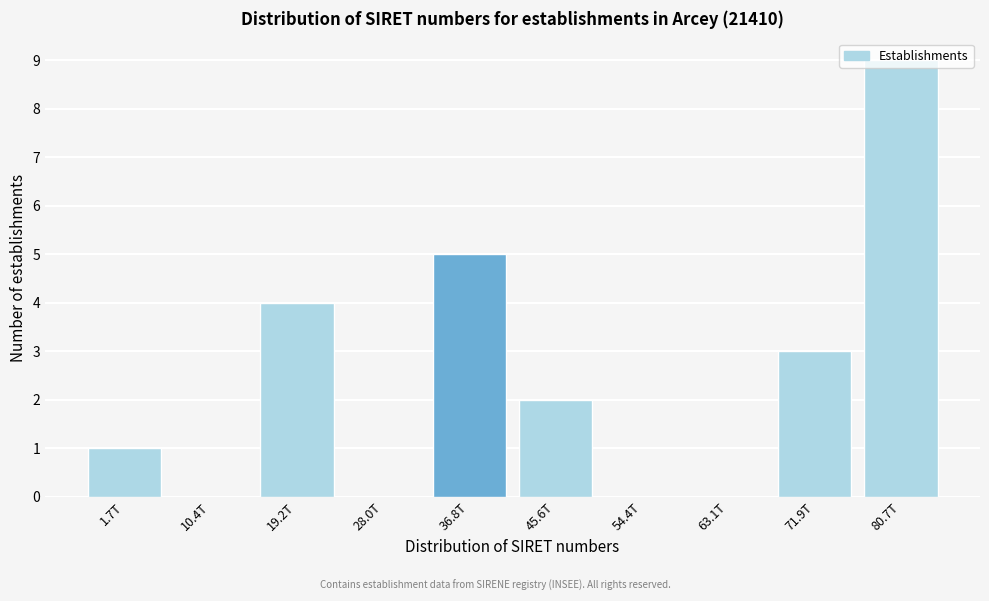

Which category has the highest value across all series?

80.7T